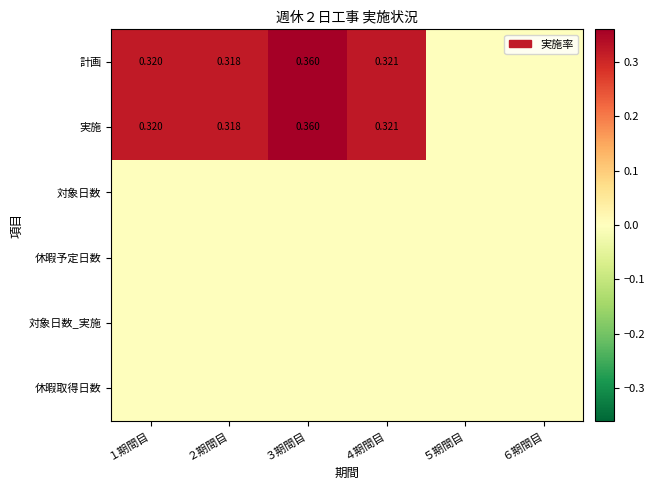

Between １期間目 and ５期間目, which series saw the biggest shift?

計画